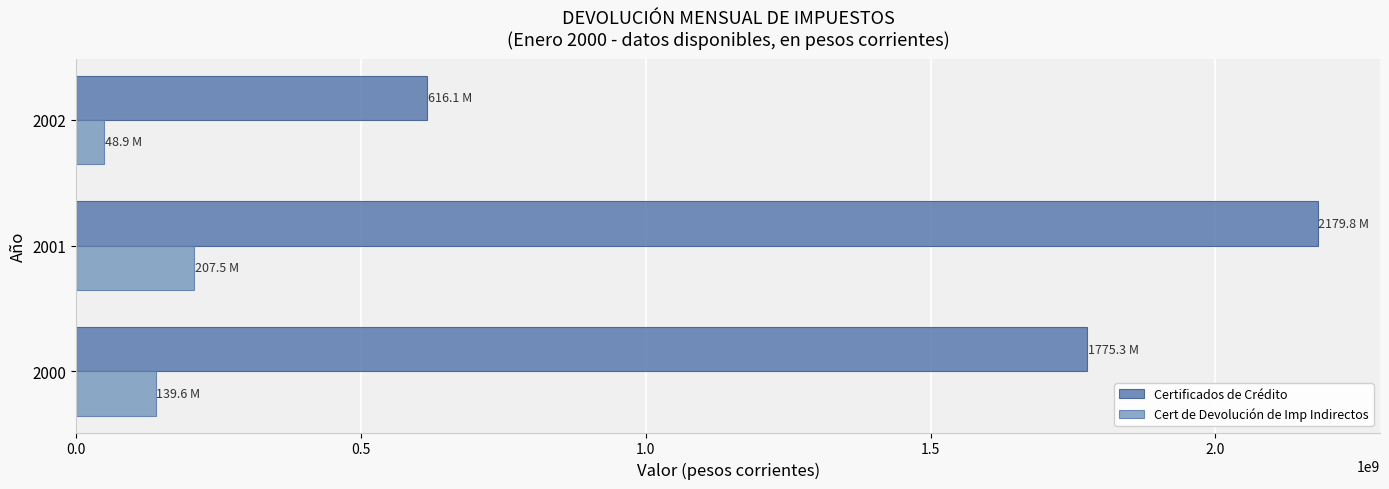

The value of Certificados de Crédito at 2000 is 1150099022. True or false?

False